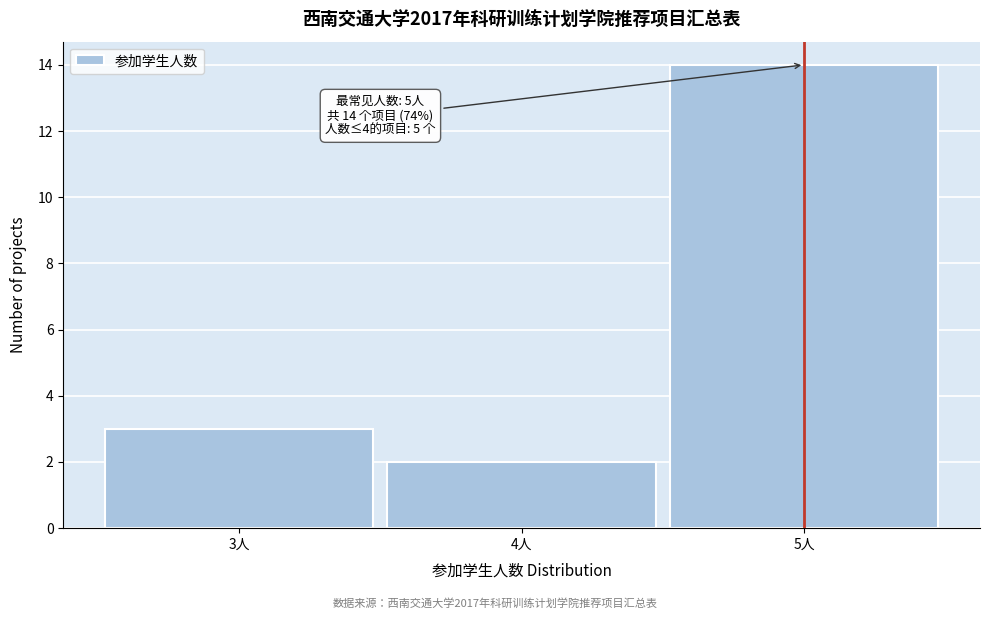

Reading left to right, list all the values displayed in this chart.

3	2	14